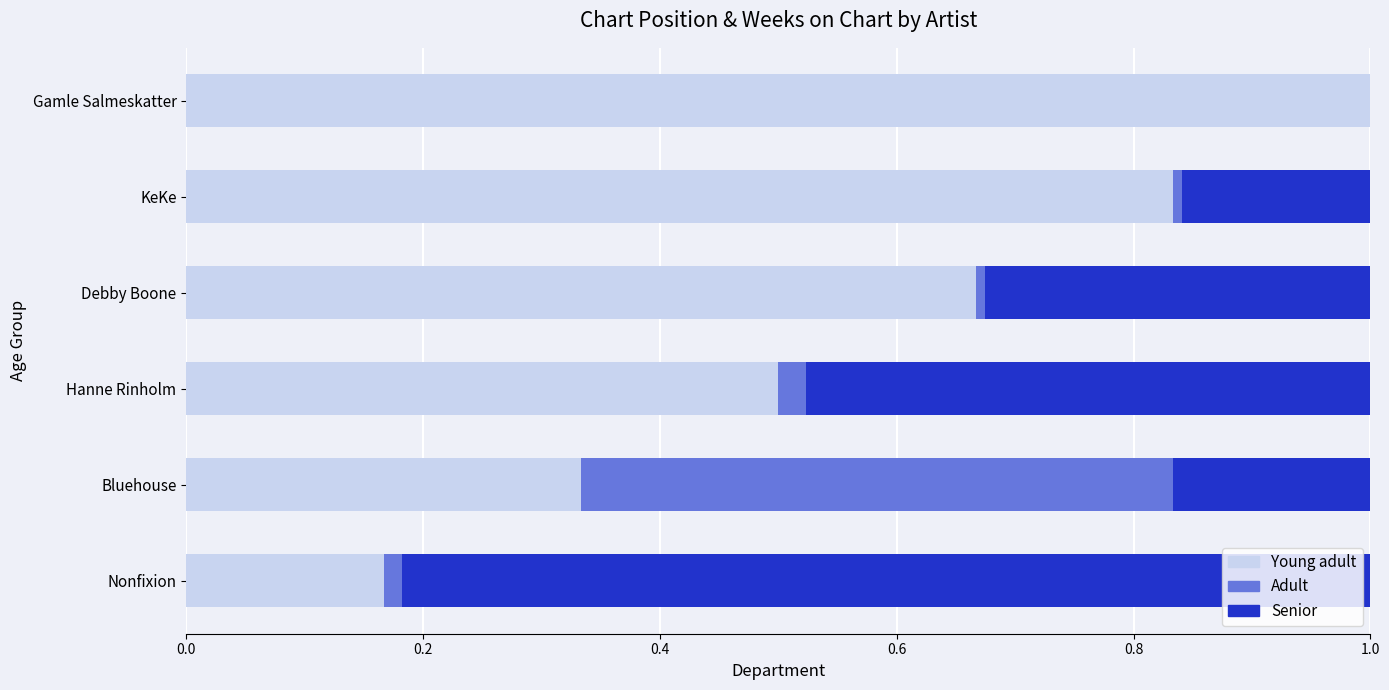

What is the total value across all series at Hanne Rinholm?

1.0